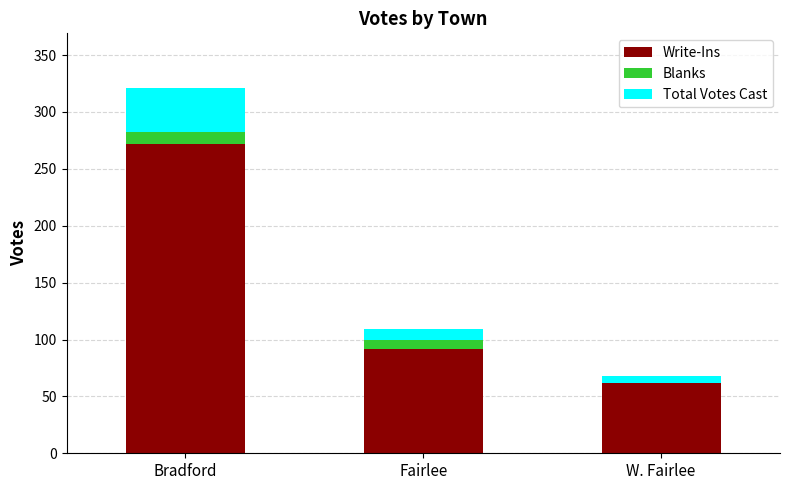

How many series are shown in this chart?

3